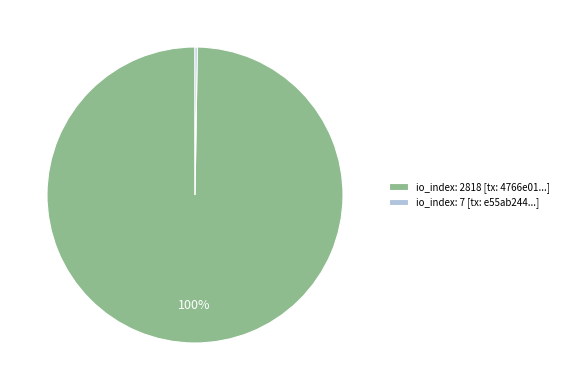

Which category has the biggest portion of the pie?

io_index: 2818